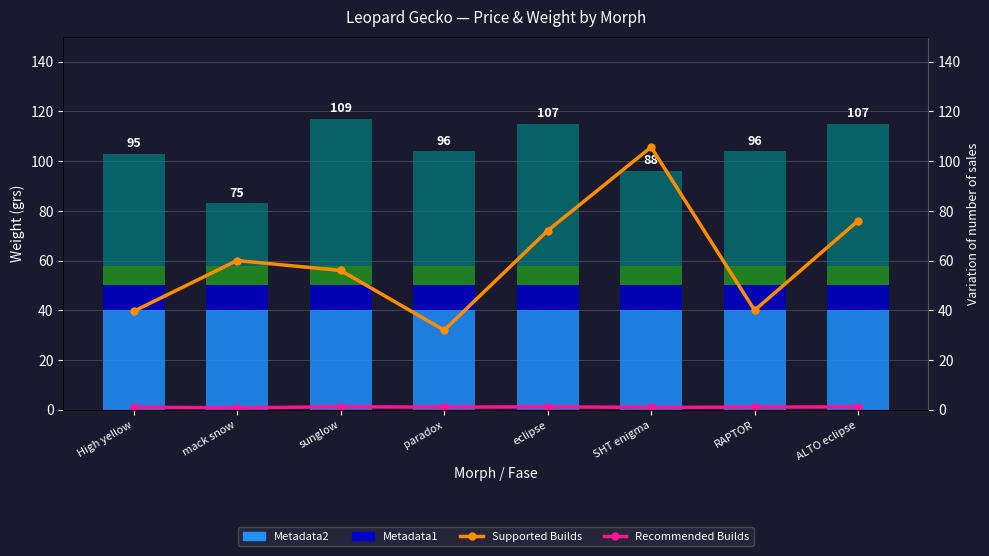

The value of teal_seg at sunglow is 94.3. True or false?

False